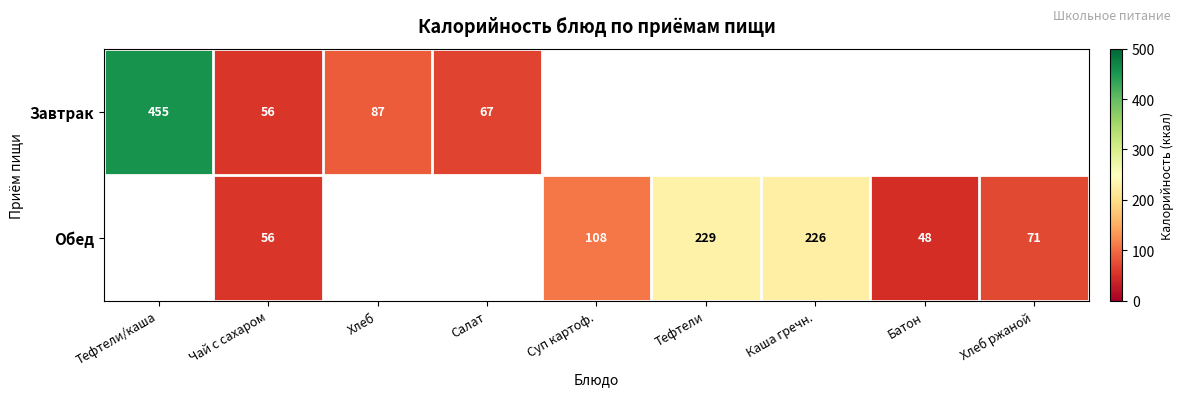

The Завтрак series shows 53 at Хлеб. True or false?

False